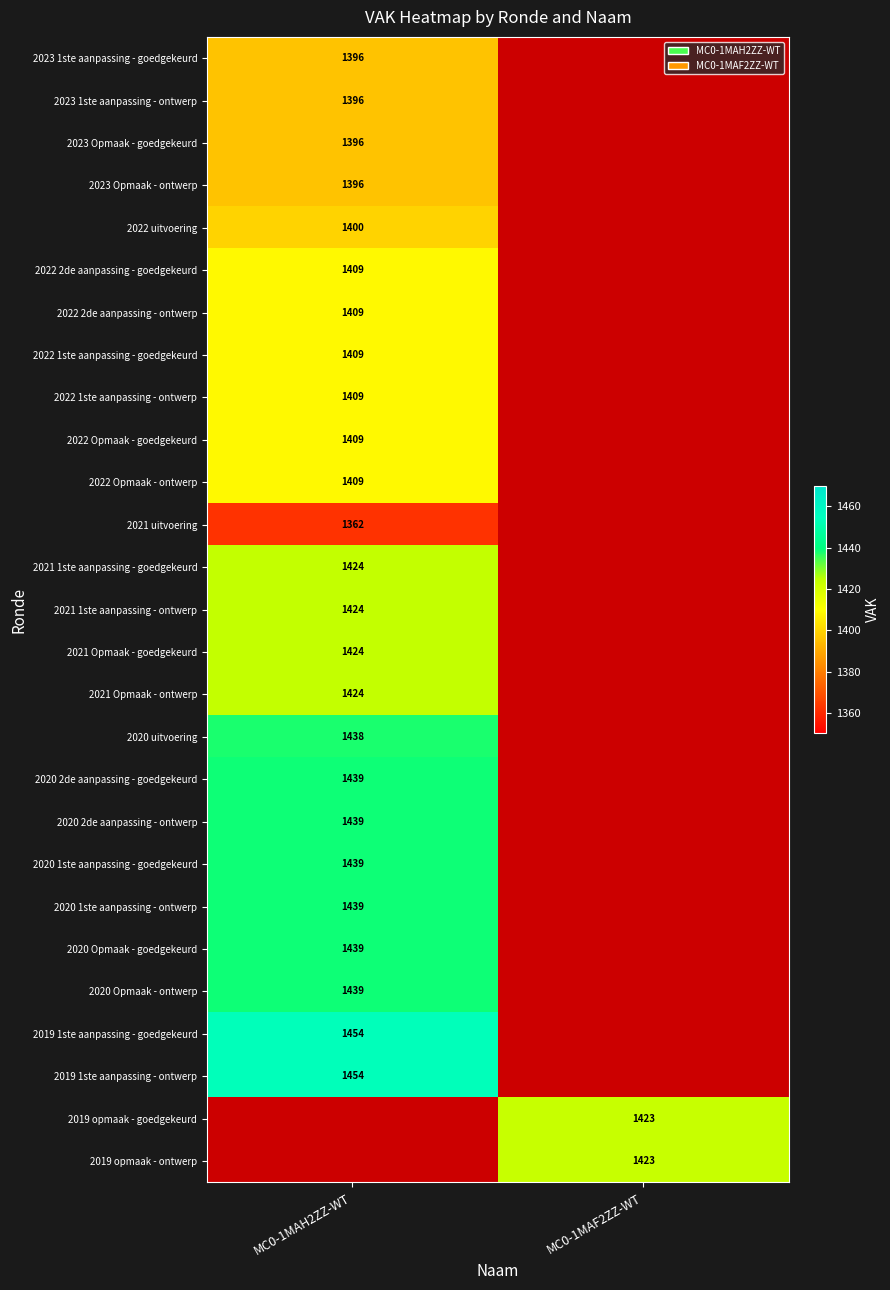

Is the value of 2020 2de aanpassing - goedgekeurd at MC0-1MAH2ZZ-WT greater than the value of 2023 1ste aanpassing - goedgekeurd at MC0-1MAH2ZZ-WT?

Yes